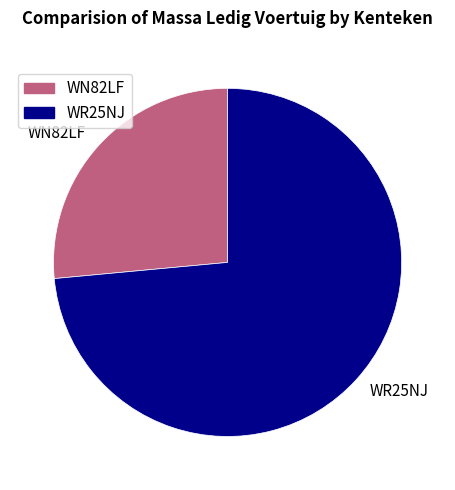

Does WR25NJ account for over 50% of the chart?

Yes